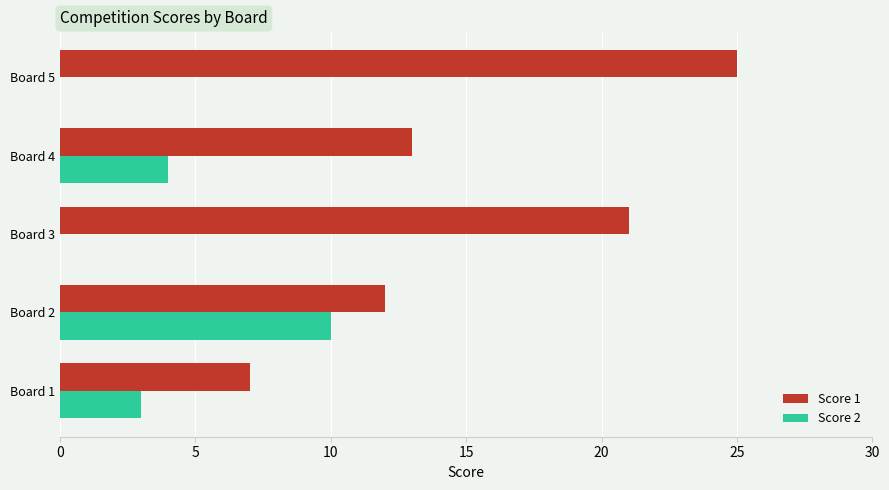

Between Board 2 and Board 4, which series saw the biggest shift?

Score 2